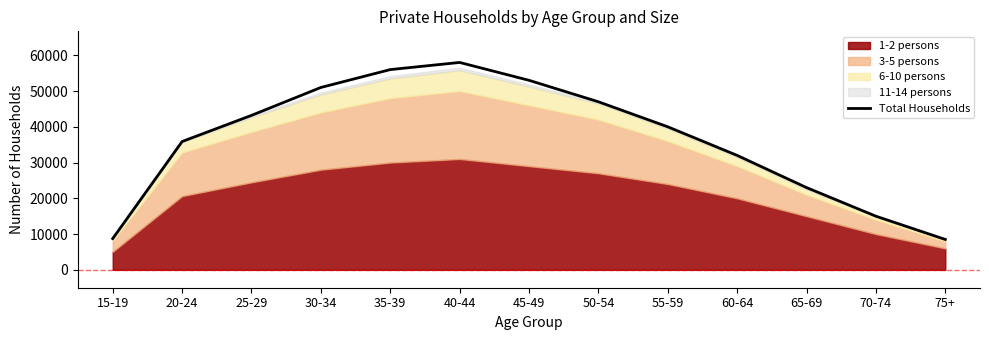

Is it true that the value at 35-39 is 79252?

False